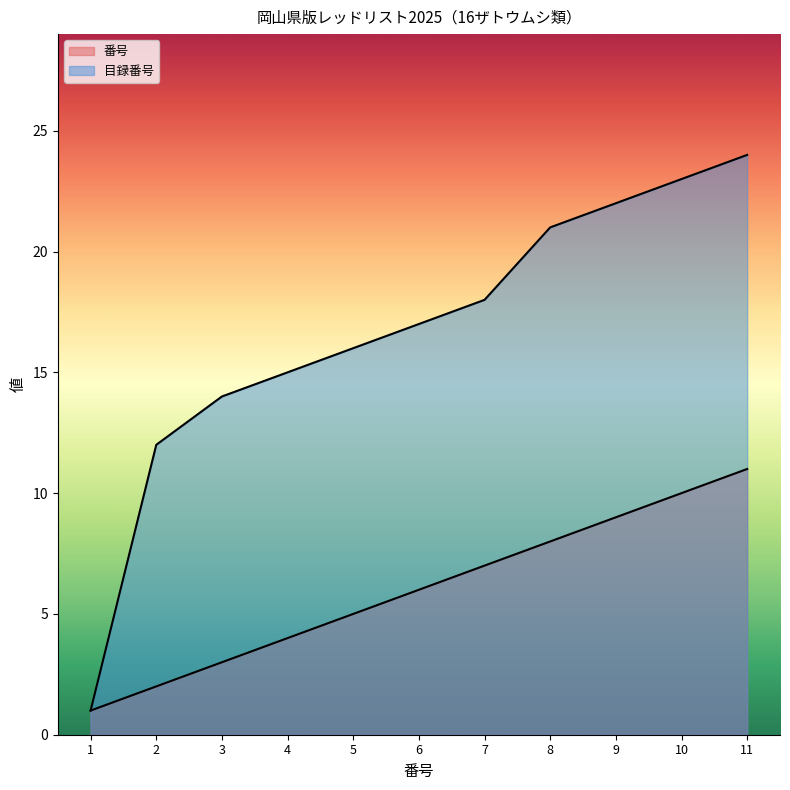

How many lines are shown in the chart?

2